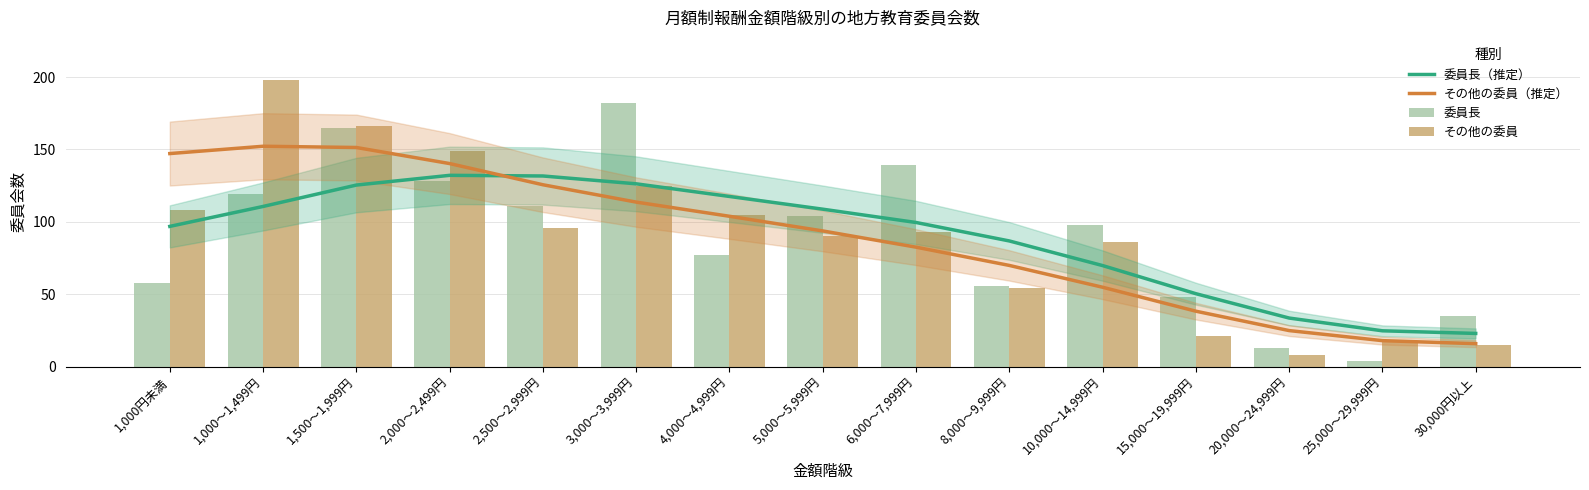

Rank the categories by その他の委員（推定） value from lowest to highest.

30,000円以上, 25,000～29,999円, 20,000～24,999円, 15,000～19,999円, 10,000～14,999円, 8,000～9,999円, 6,000～7,999円, 5,000～5,999円, 4,000～4,999円, 3,000～3,999円, 2,500～2,999円, 2,000～2,499円, 1,000円未満, 1,500～1,999円, 1,000～1,499円